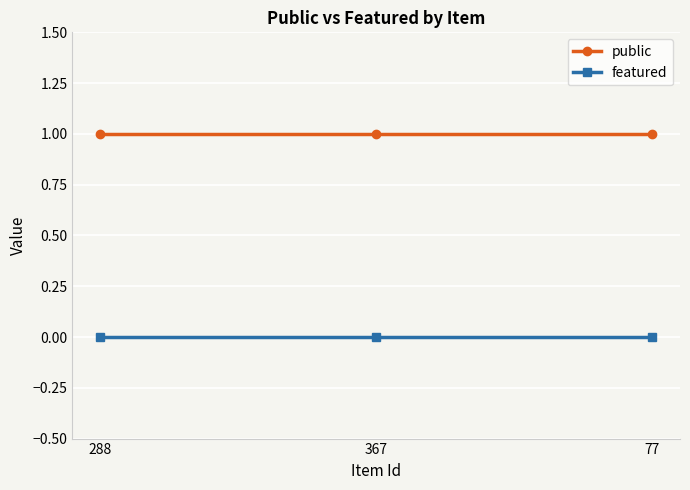

Rank the series by their average value, from highest to lowest.

public, featured